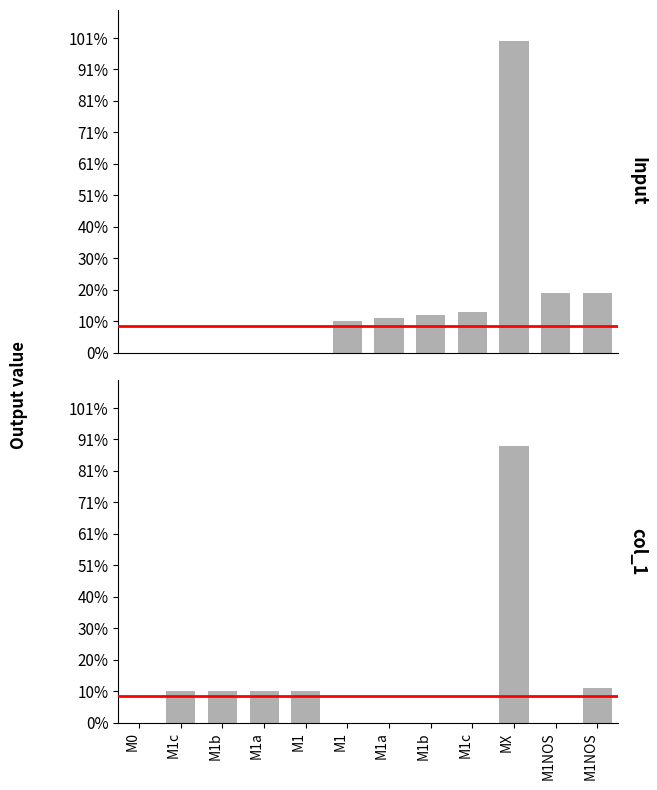

How many data points in Input are above 11?

5